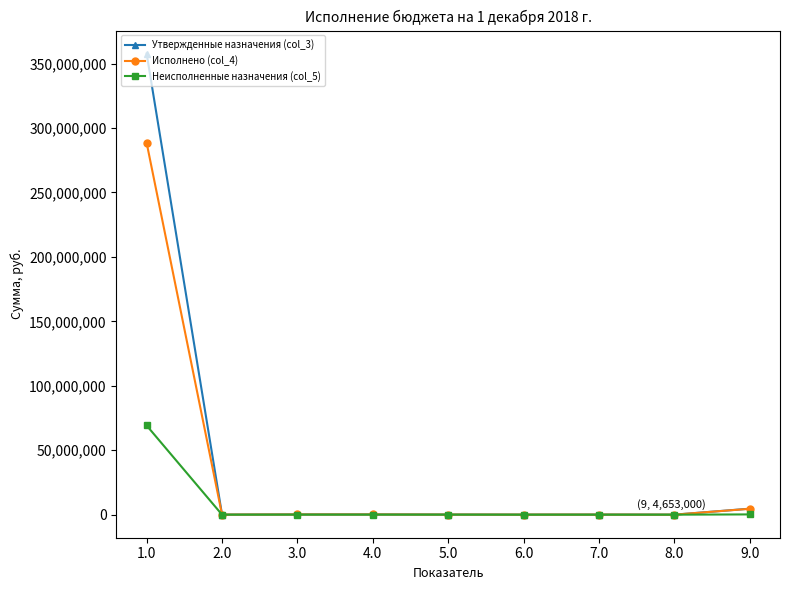

What is the highest value of the Неисполненные назначения (col_5) series?

69181350.4